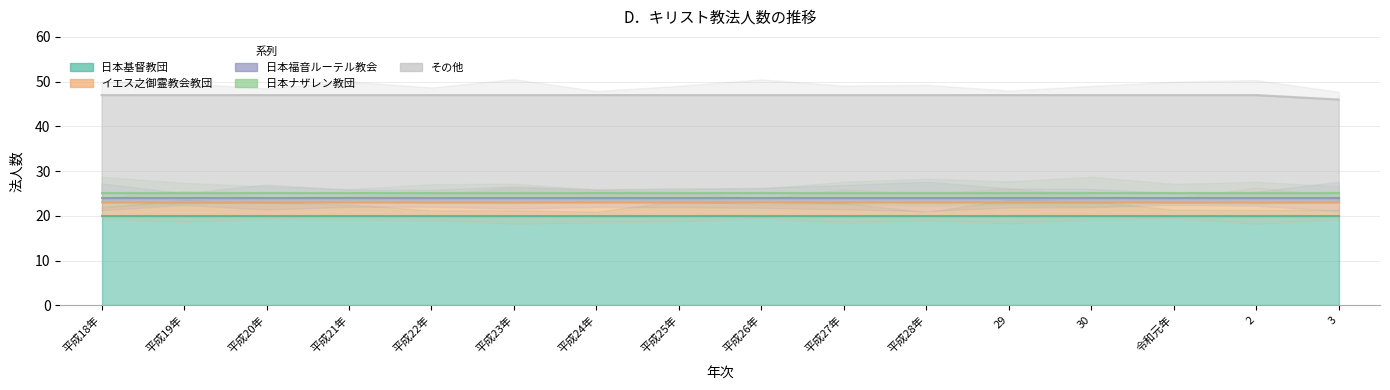

What is the average value of the その他 series?

22